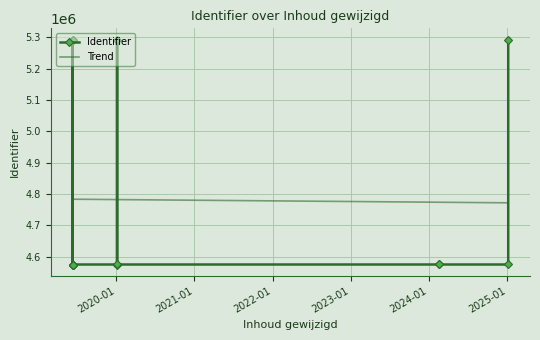

The chart shows a value of 1532770 at 2020-01-06. True or false?

False